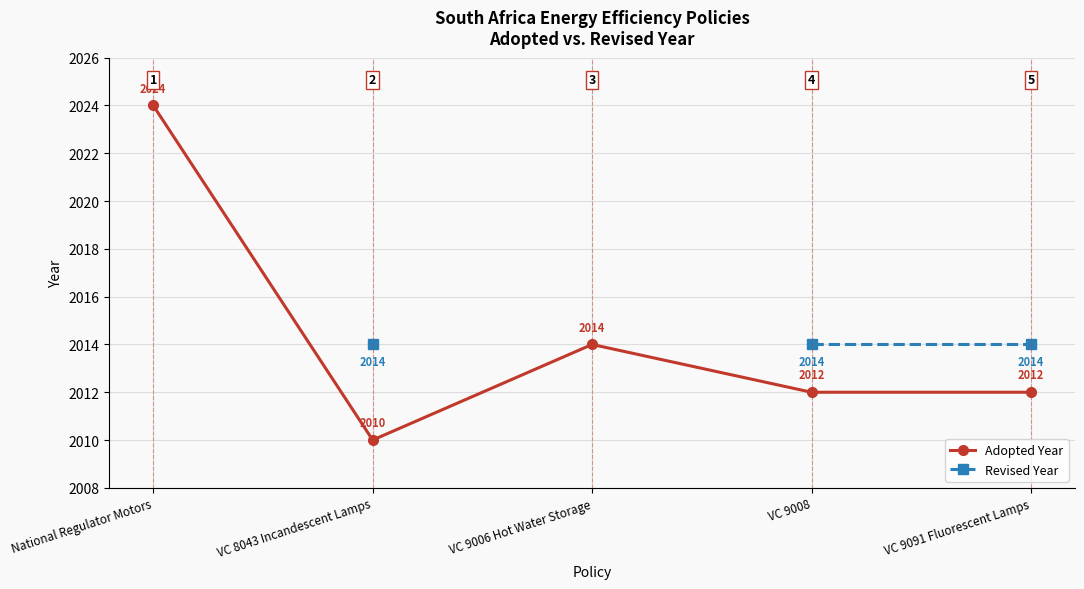

True or false: Revised Year and Adopted Year intersect in this chart.

False